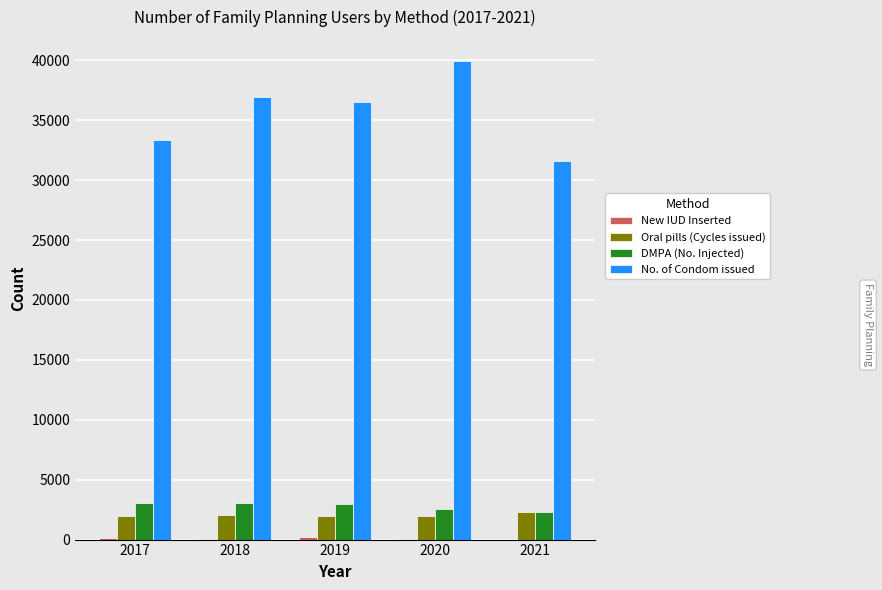

Are the bars grouped side by side (vs. stacked)?

Yes